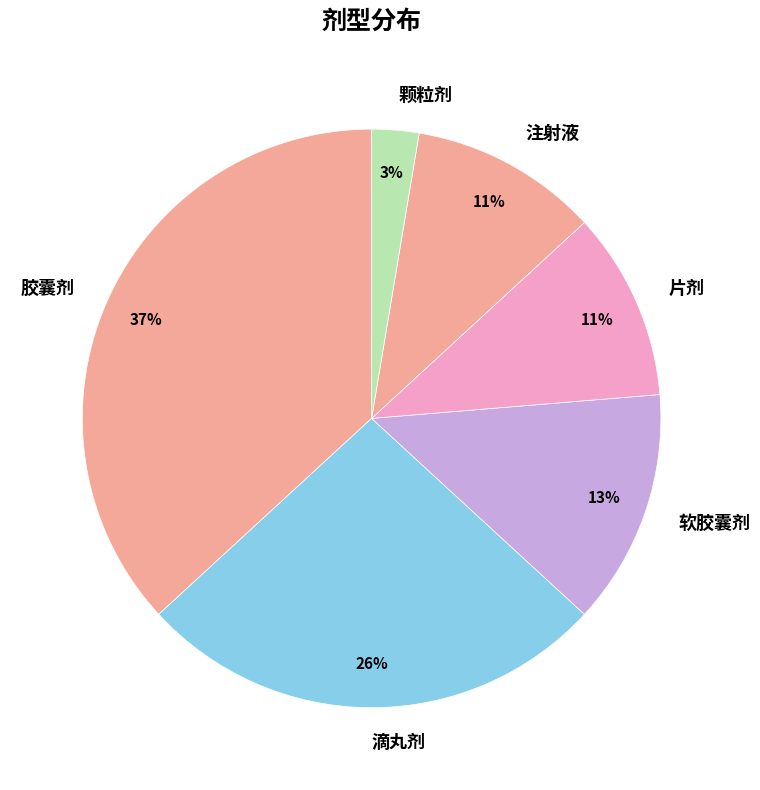

What is the ratio of the value at 胶囊剂 to the value at 软胶囊剂?

2.8